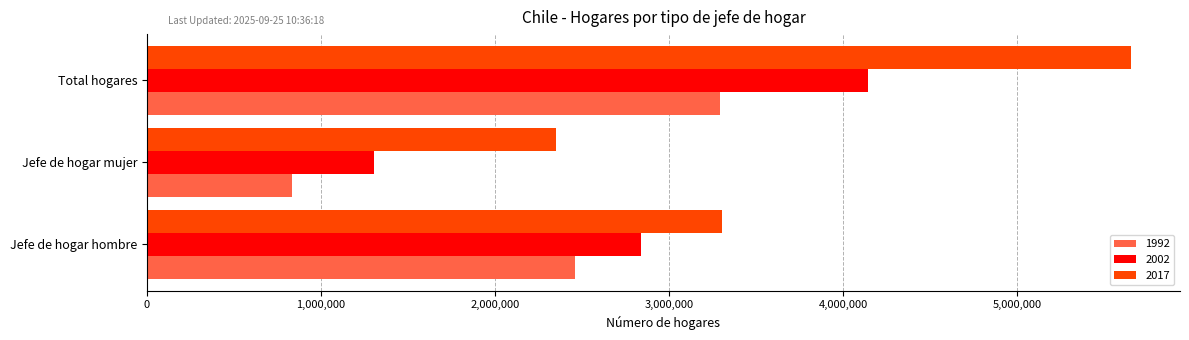

Rank the series by their maximum value, from lowest to highest.

1992, 2002, 2017